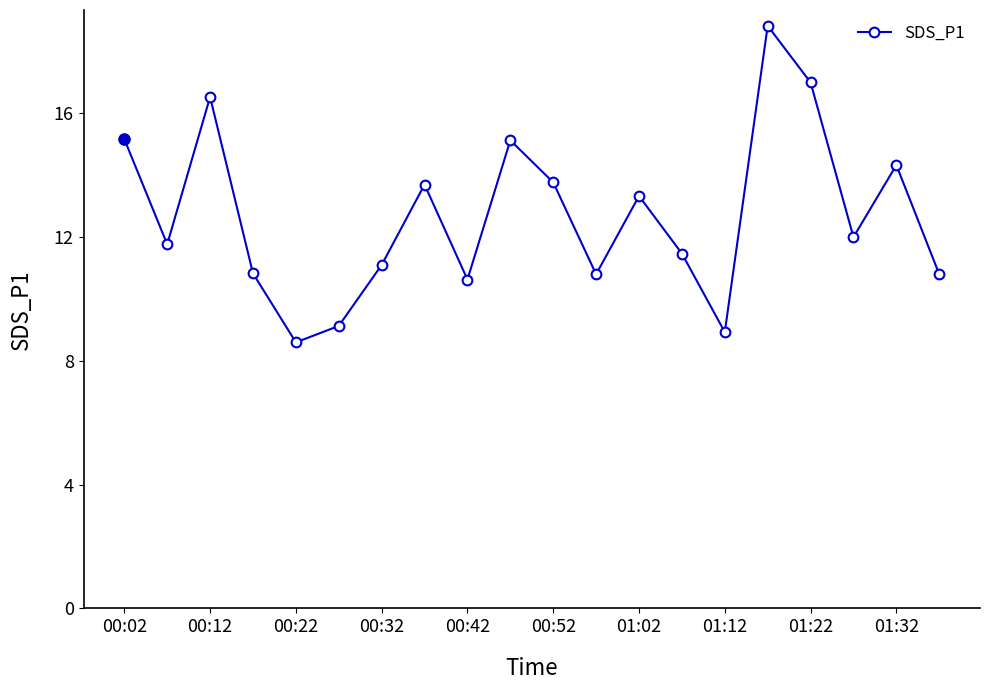

What is the greatest value displayed?

18.8